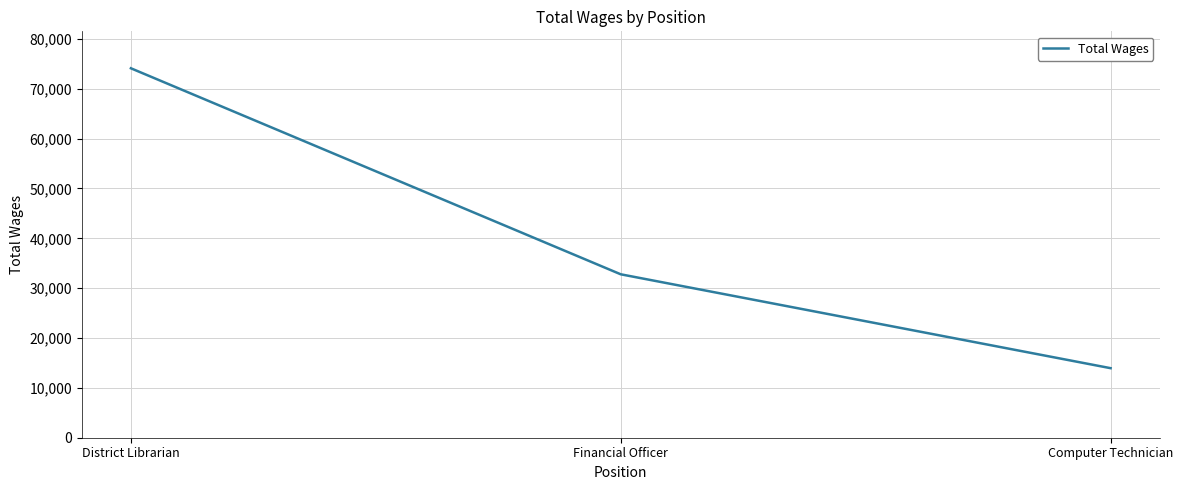

Count the values in the range 13950 to 74107.

3